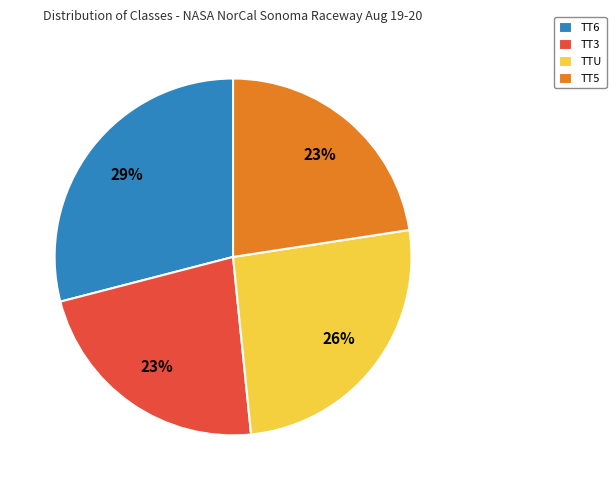

Is the sum of TT6 and TT3 greater than half?

Yes